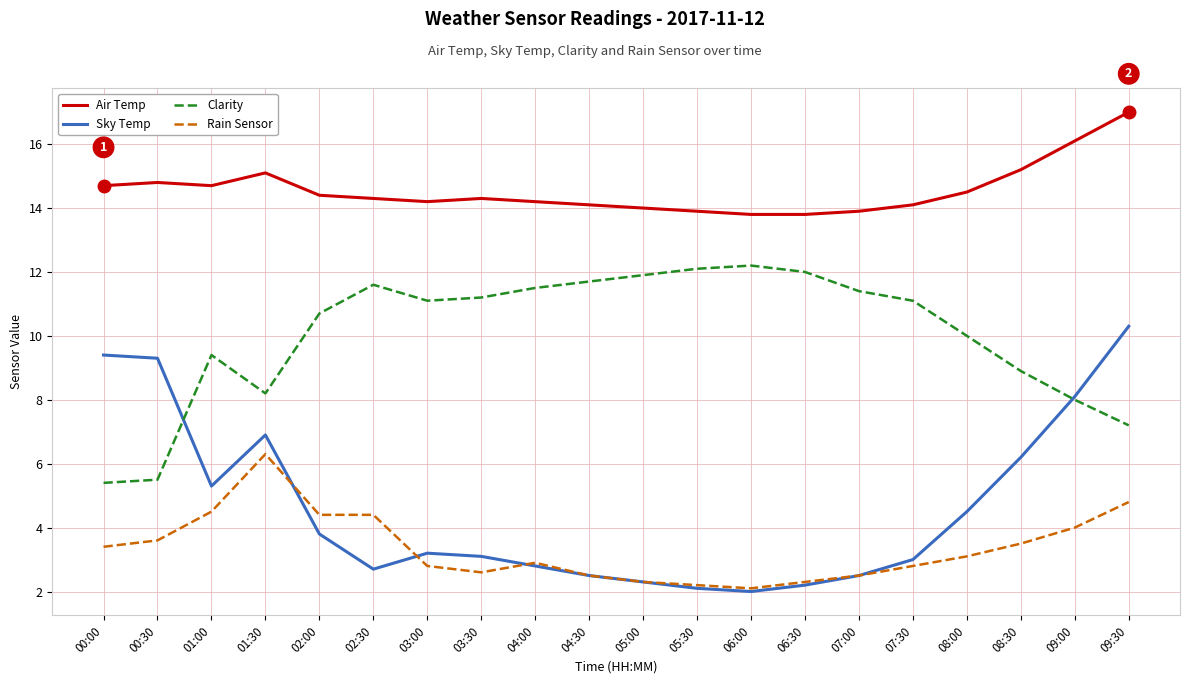

Rank the series by their maximum value, from lowest to highest.

Rain Sensor, Sky Temp, Clarity, Air Temp